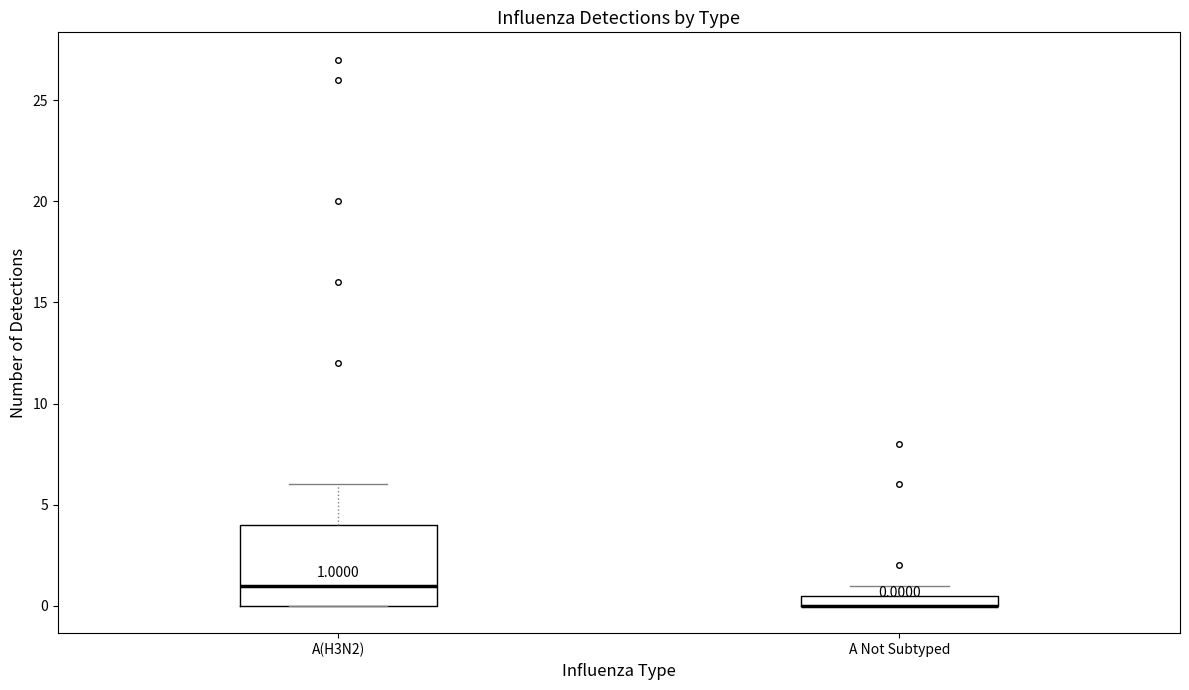

Comparing the boxes themselves (not the whiskers), which one is the tallest?

A(H3N2)